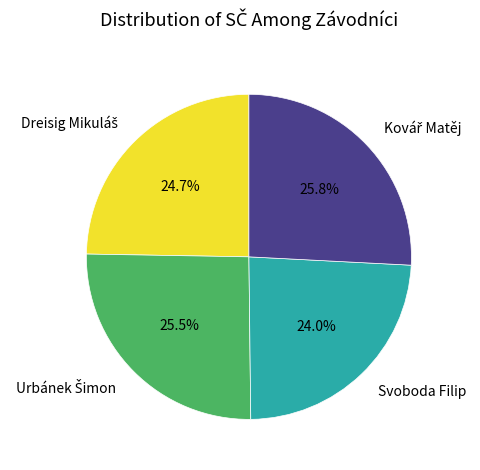

Is there any slice that represents more than half of the pie?

No